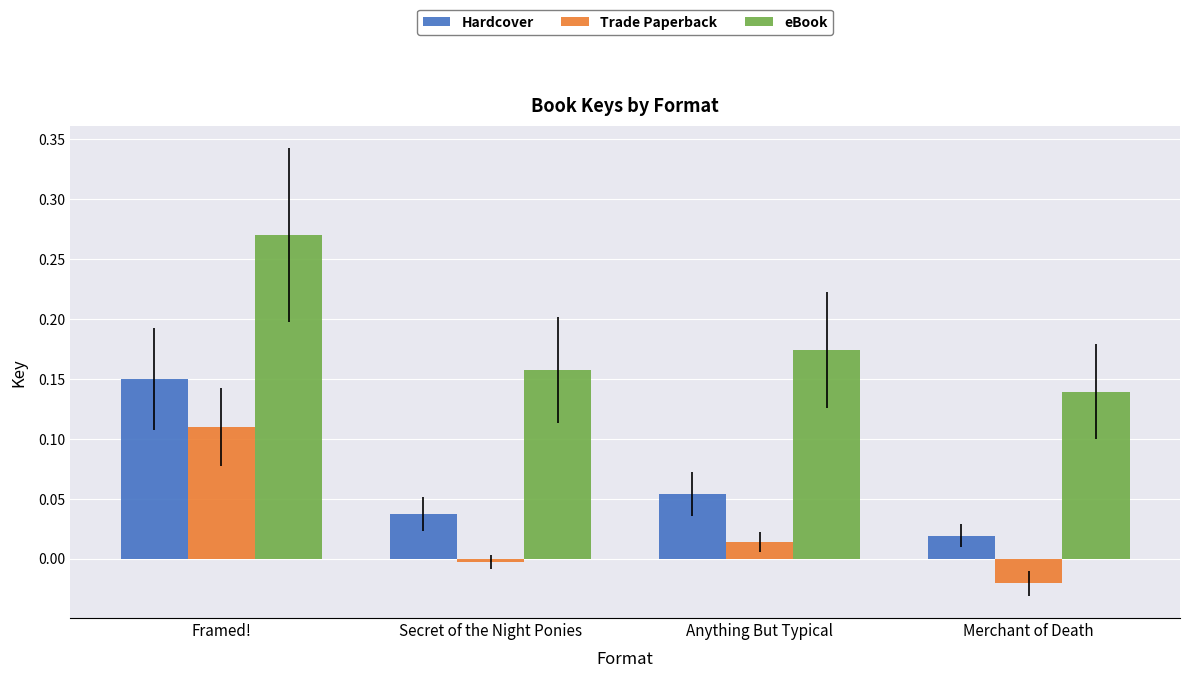

How many bars are there in each group?

3